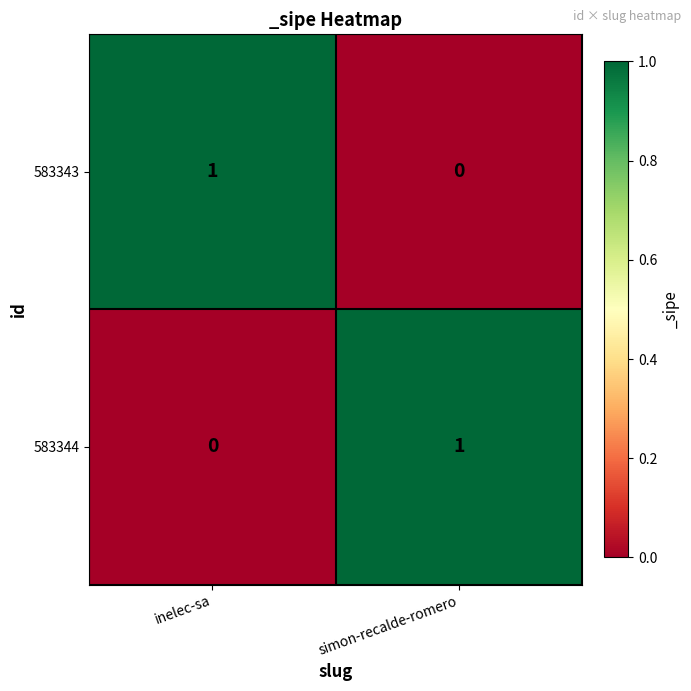

At simon-recalde-romero, list the series in order from smallest to largest.

583343, 583344